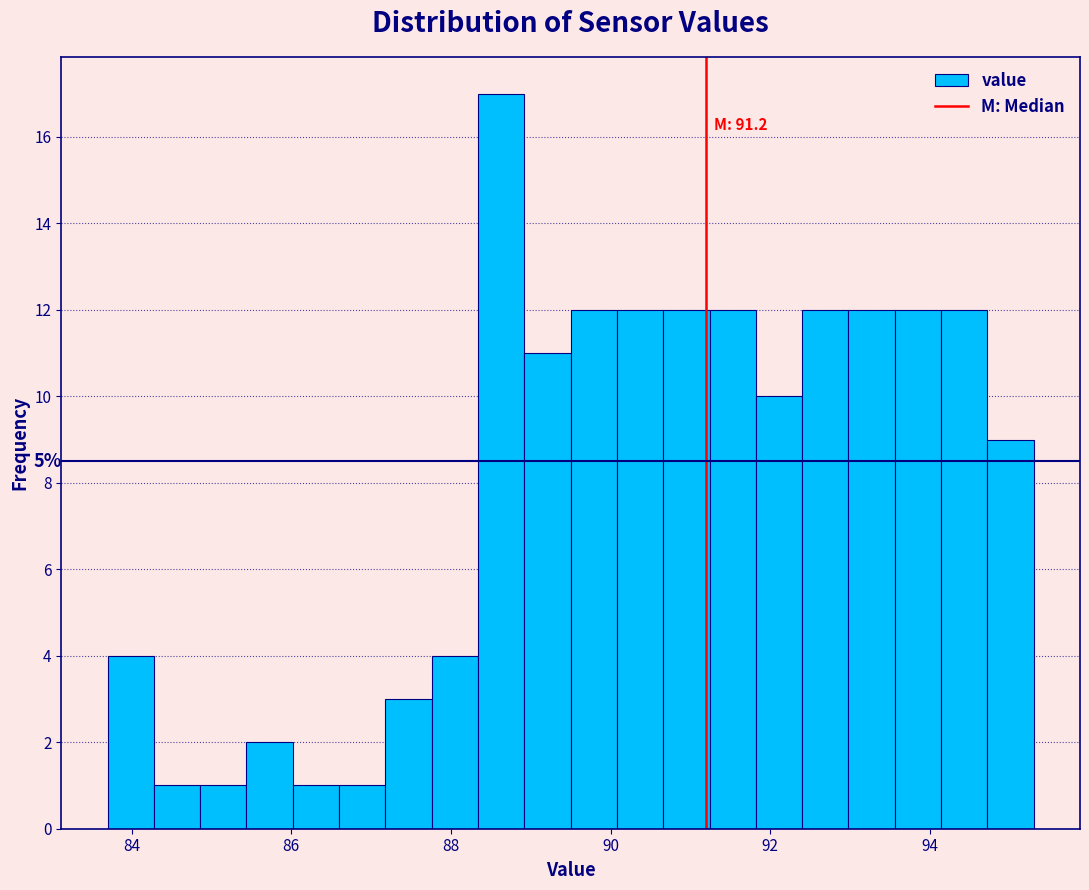

Read against the x-axis, roughly where is the centre of the tallest bar?

88.6